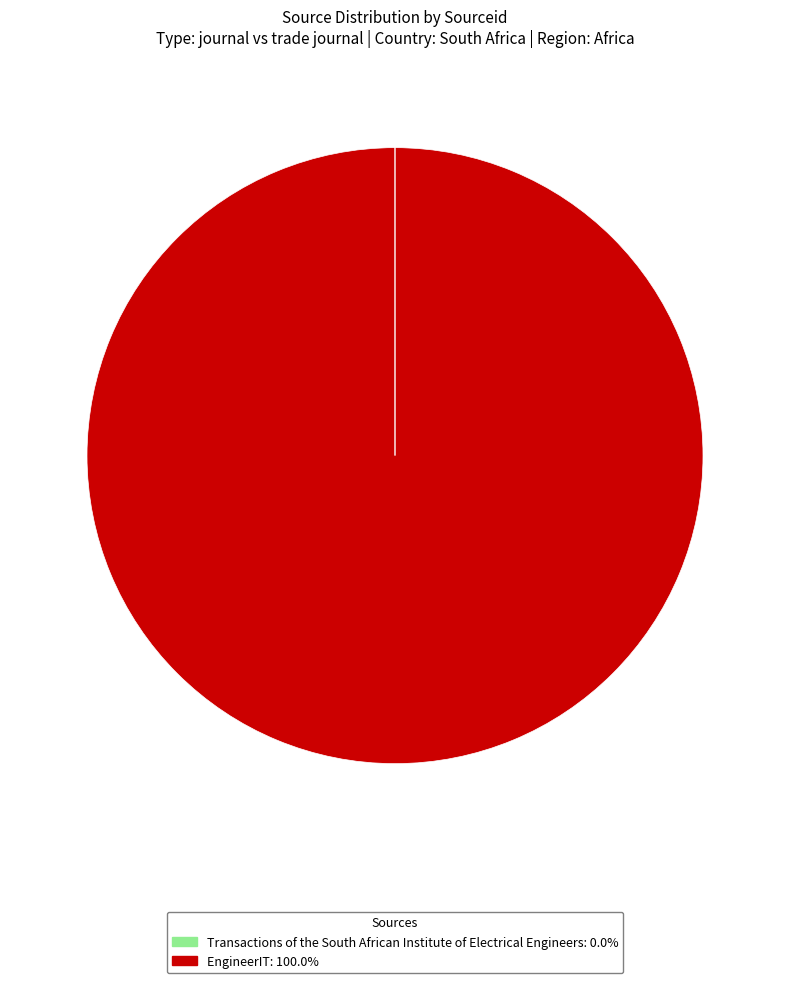

Which slice is the largest?

EngineerIT